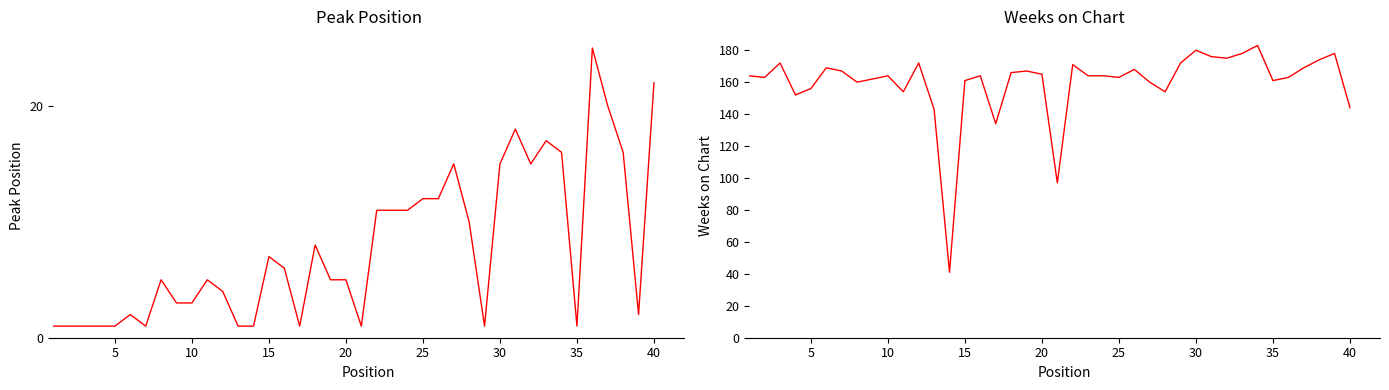

How many values in the Peak Position series exceed 5?

19